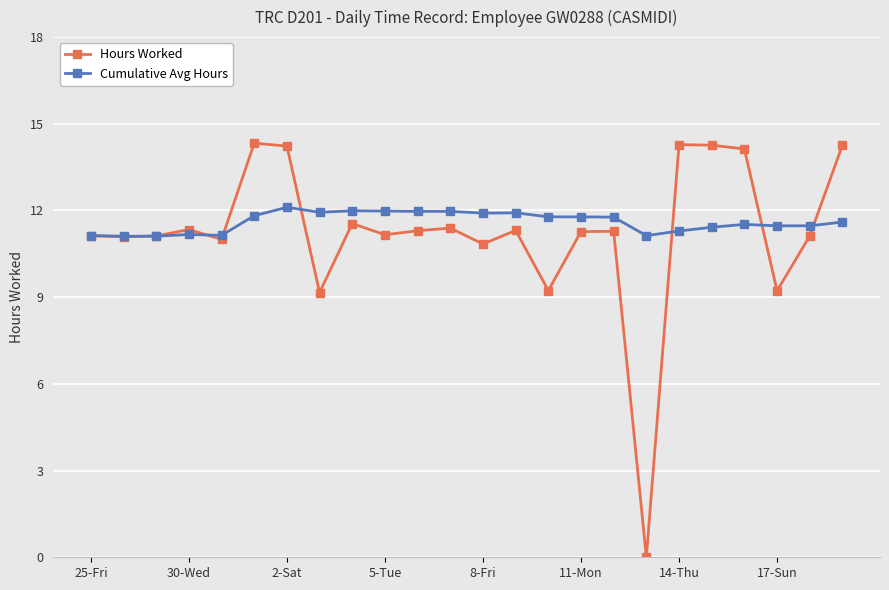

True or false: Hours Worked has more than 0 interior local peaks.

True